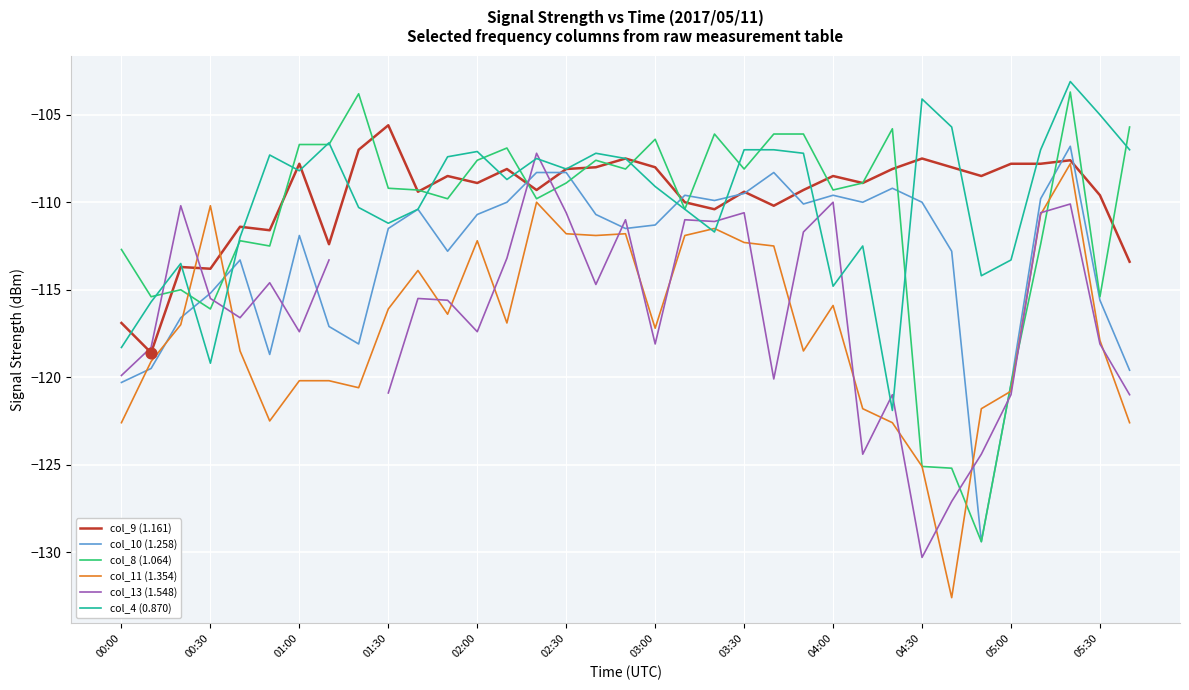

What are all the series names shown in the legend?

col_9 (1.161), col_10 (1.258), col_8 (1.064), col_11 (1.354), col_13 (1.548), col_4 (0.870)